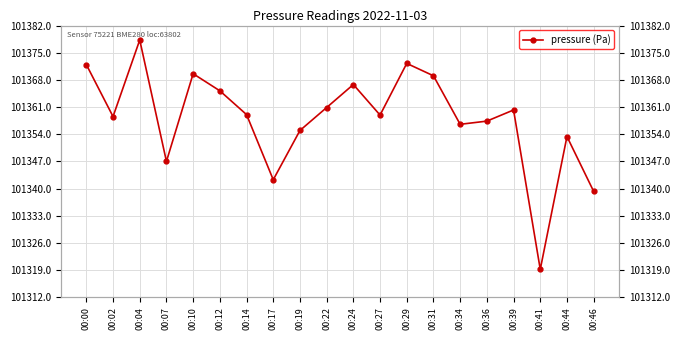

How many points are lower than both their immediate neighbors (excluding endpoints)?

6